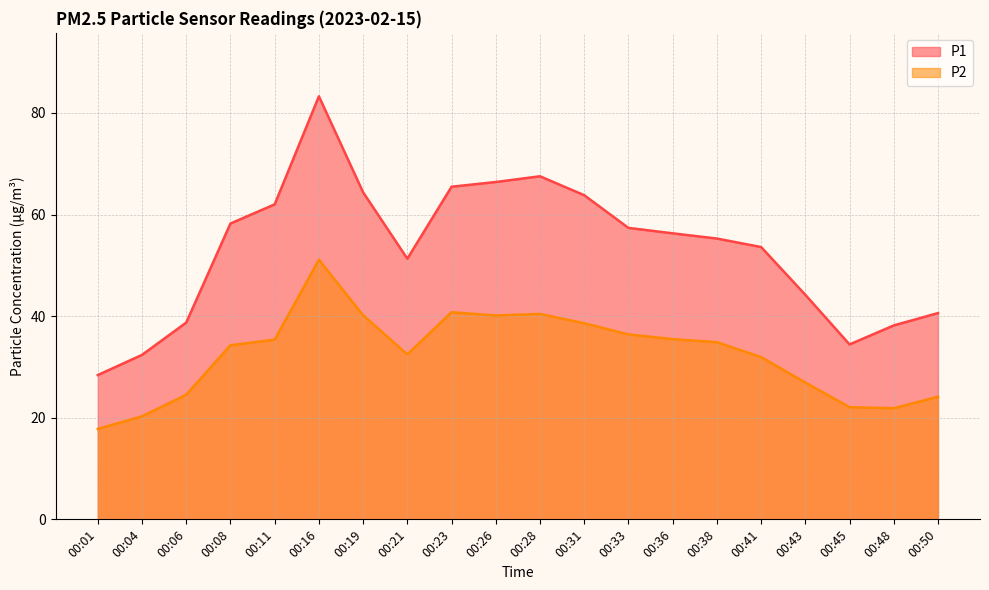

True or false: P2 and P1 intersect in this chart.

False